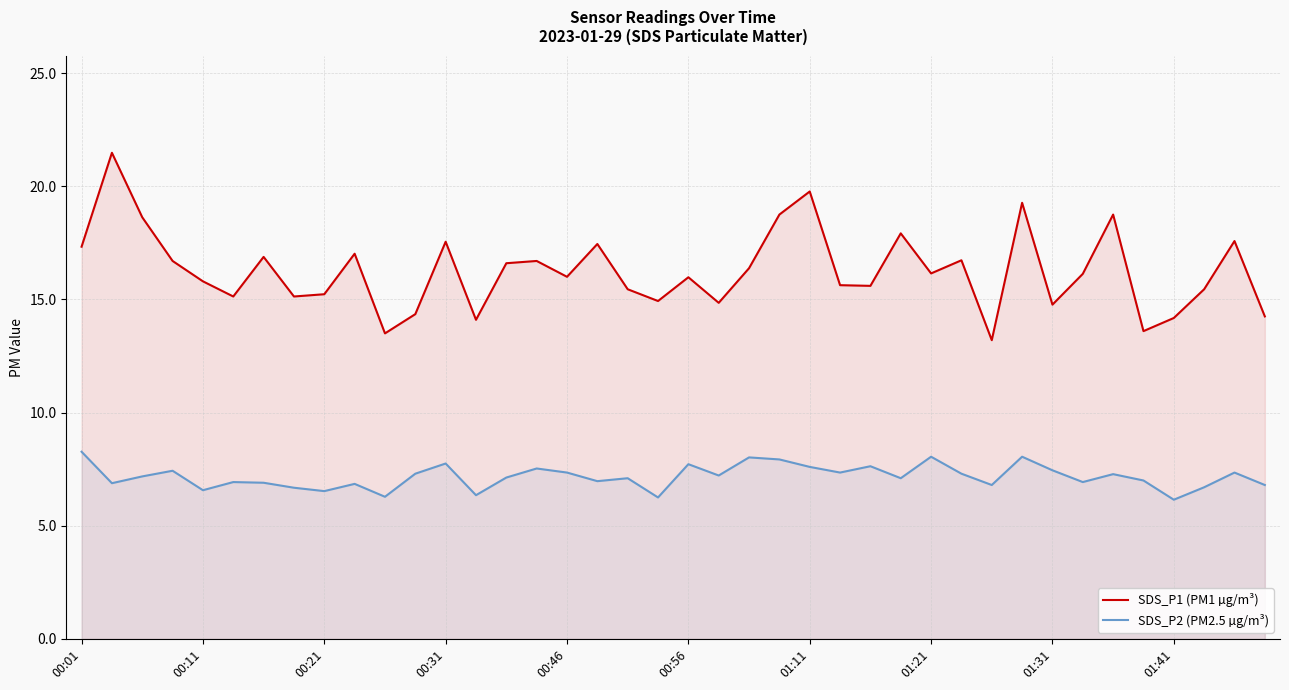

What is the greatest value displayed?

21.5